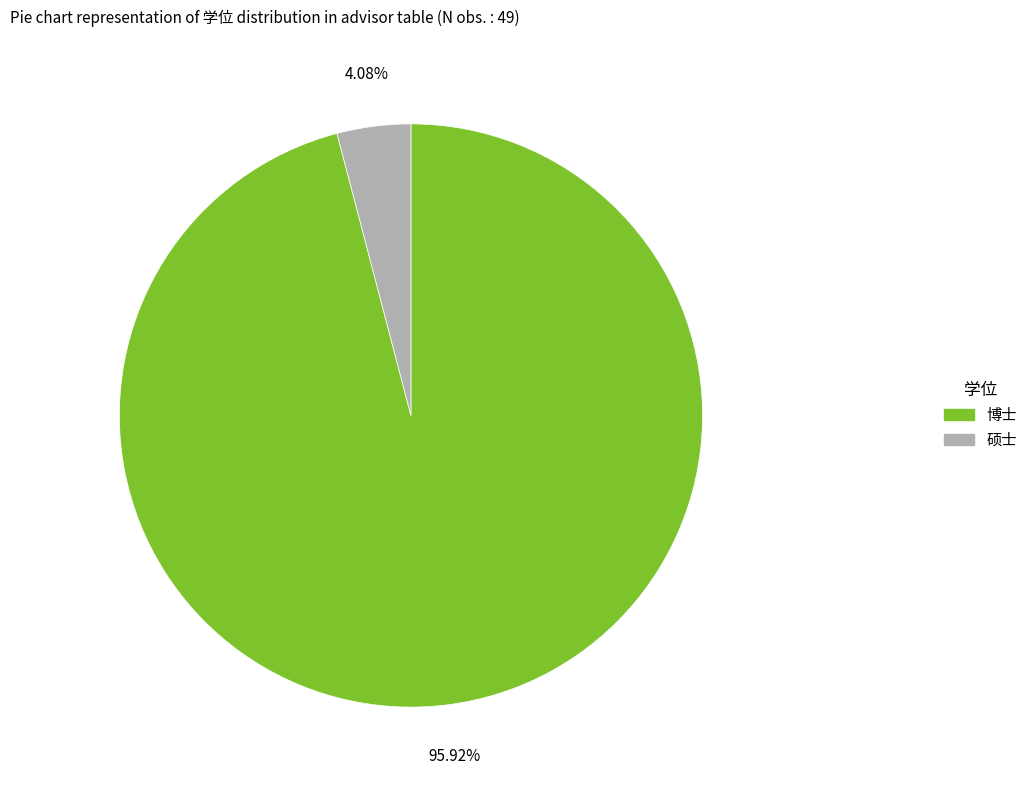

Between 硕士 and 博士, which is larger?

博士